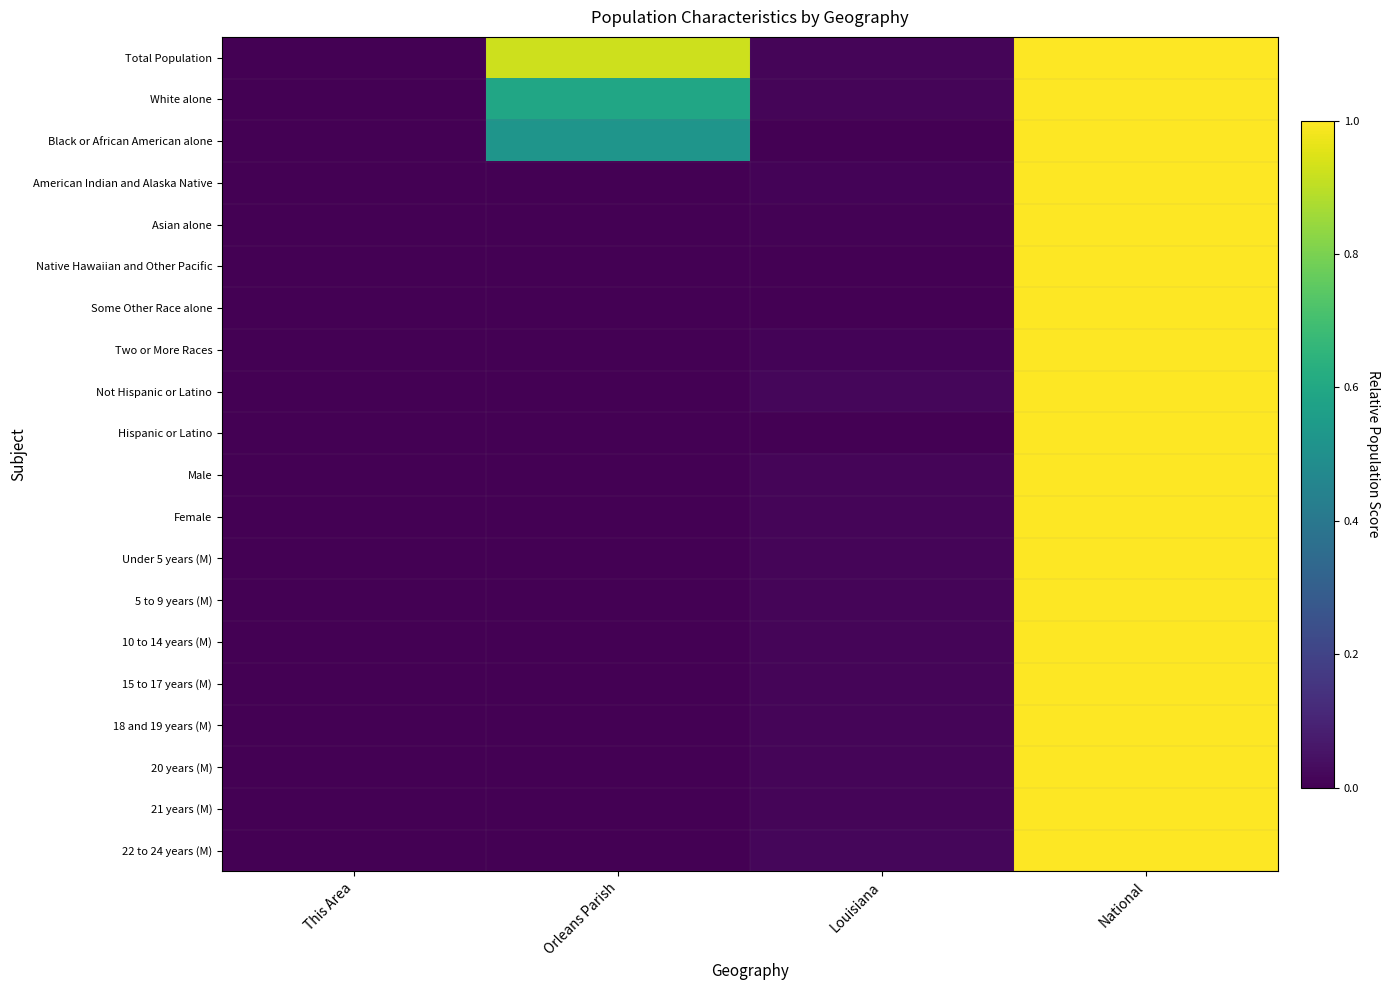

Which has a higher value, National or Louisiana?

National